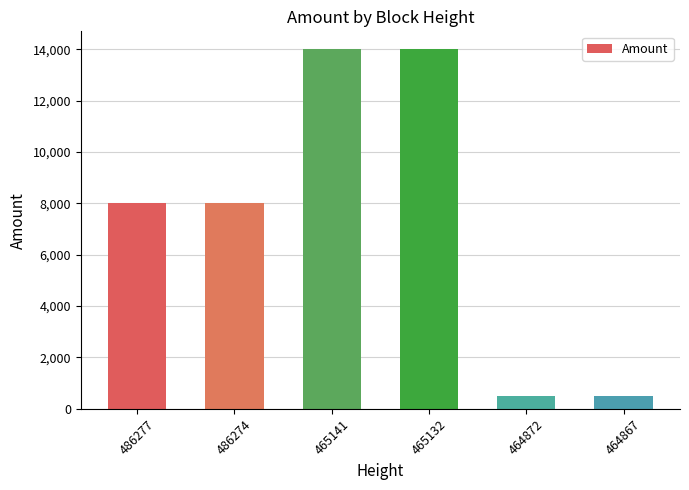

What is the maximum value shown in the chart?

14000